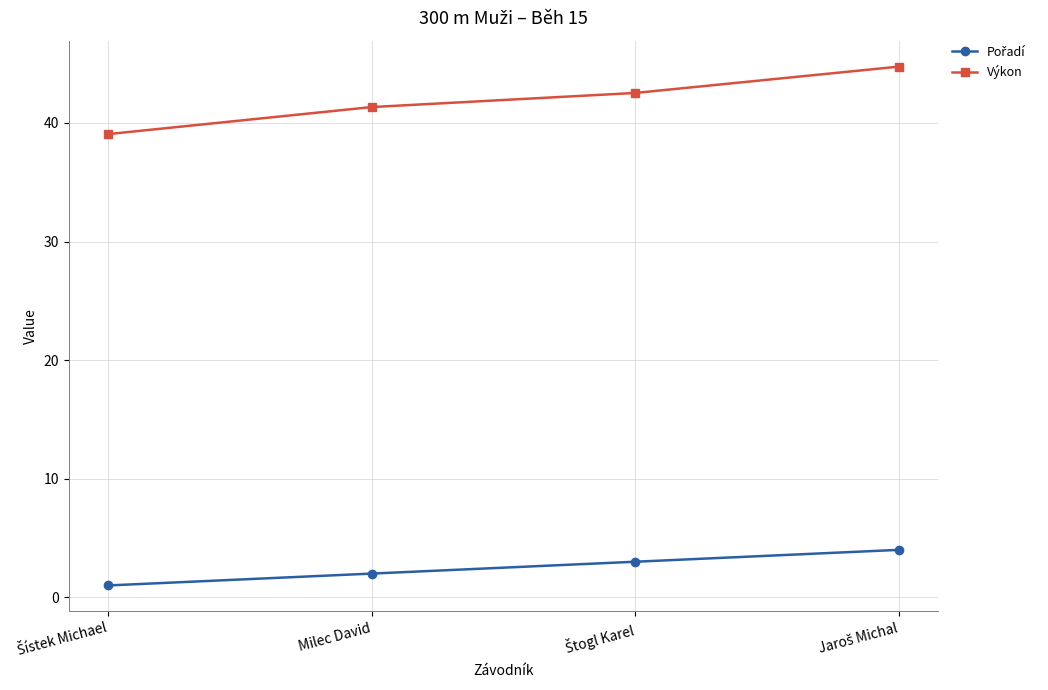

Which series has the widest spread of values?

Výkon